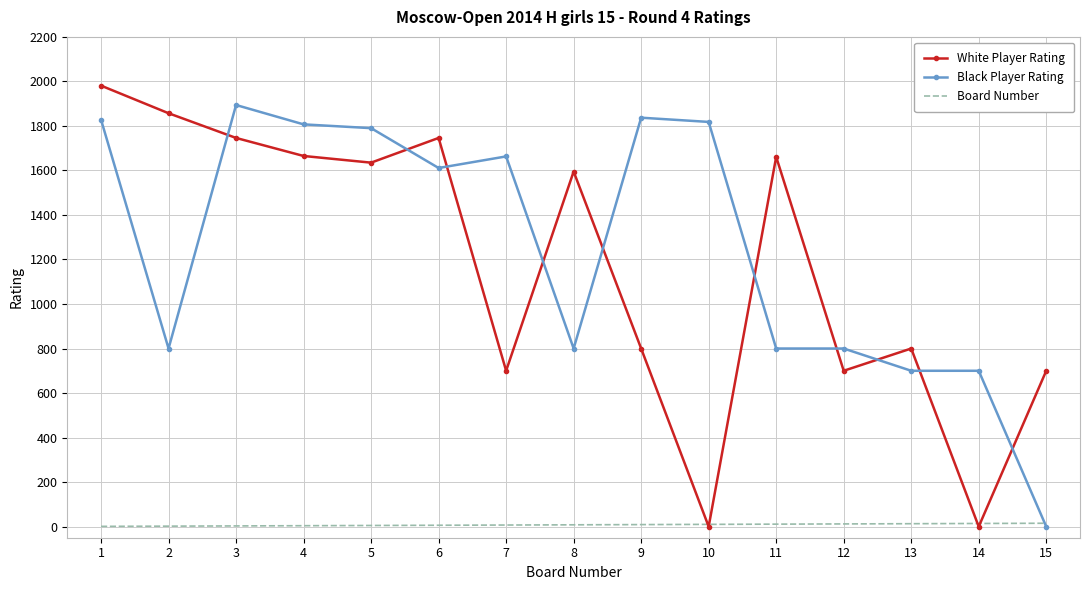

How many interior local valleys does the White Player Rating series have?

5